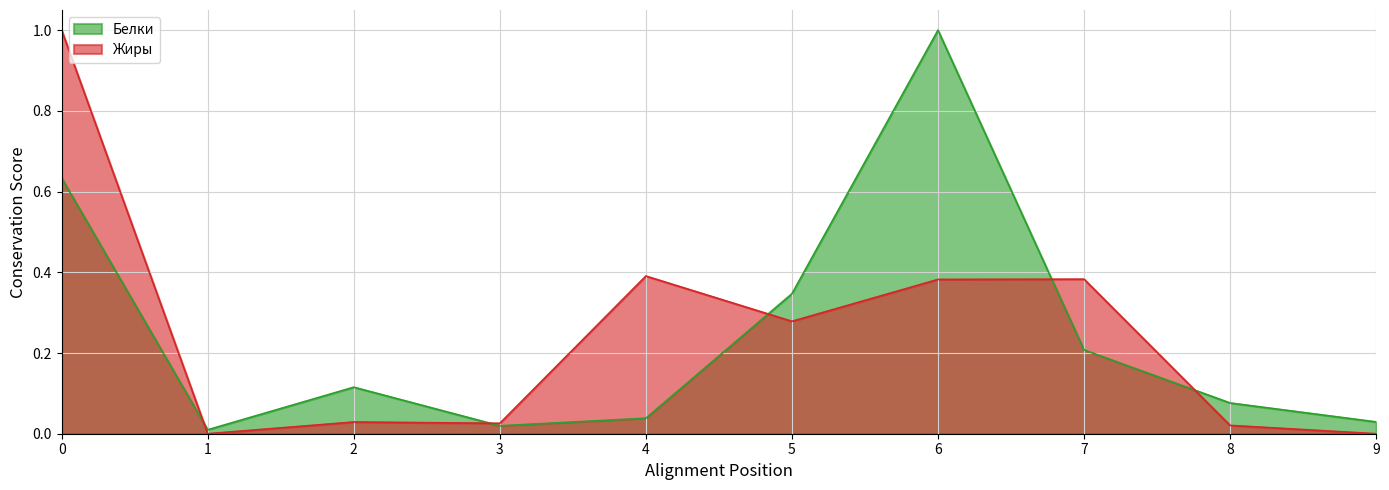

At how many categories does at least one series exceed 0?

10